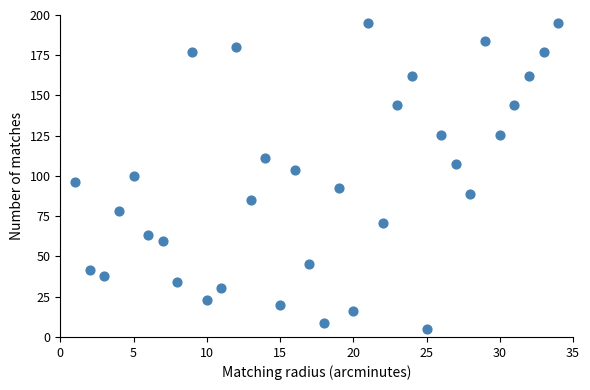

What is the range of Y values (max minus min)?

190.0